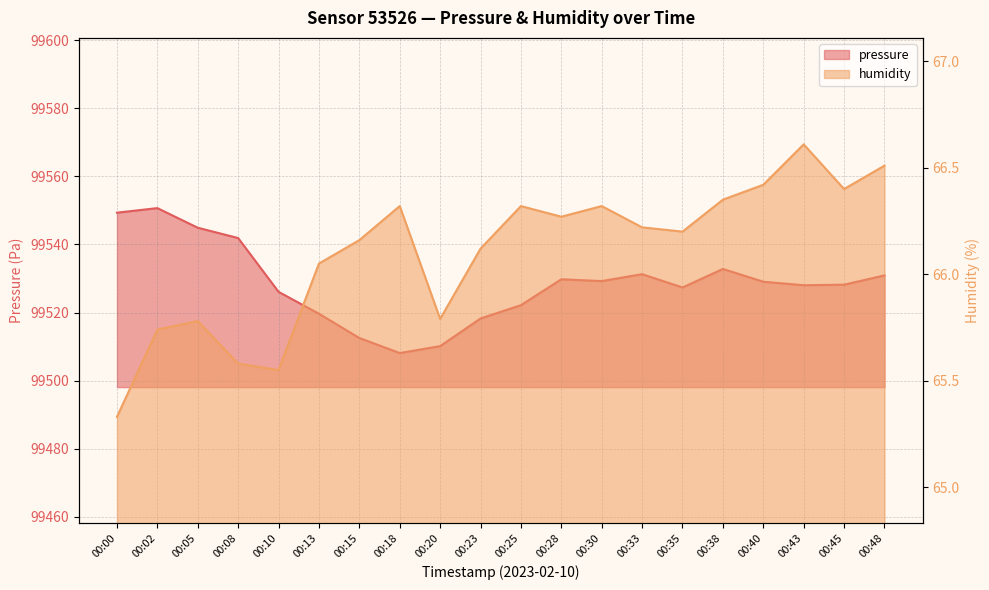

True or false: pressure and humidity cross at least once.

False